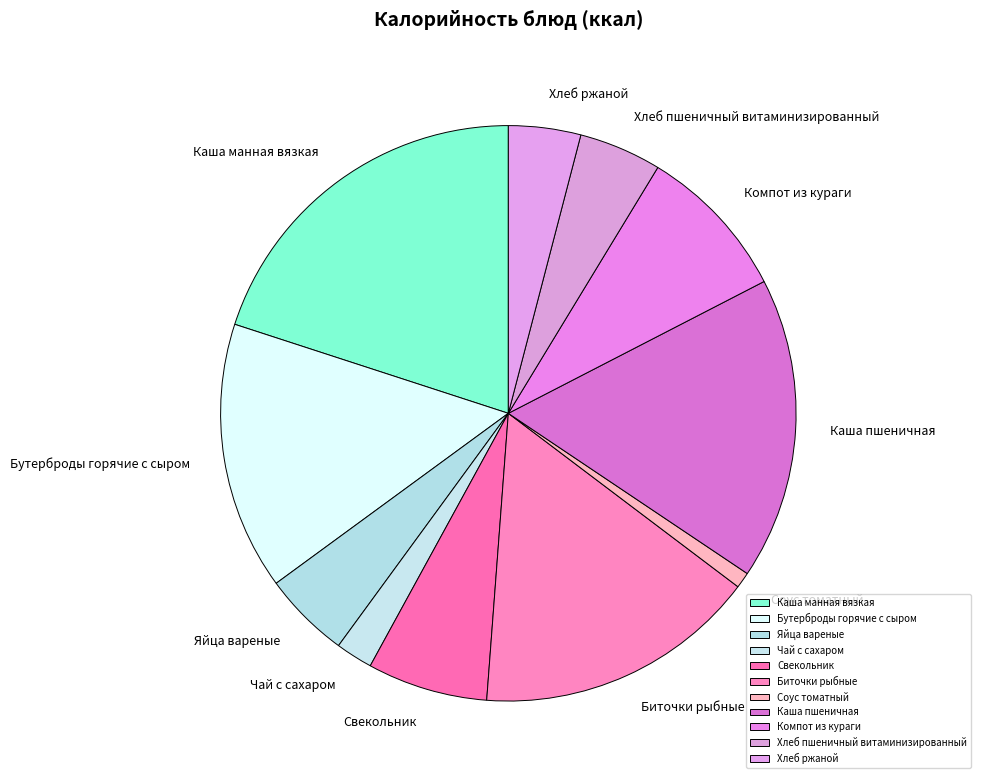

What percentage do Бутерброды горячие с сыром and Компот из кураги together represent?

23.8%